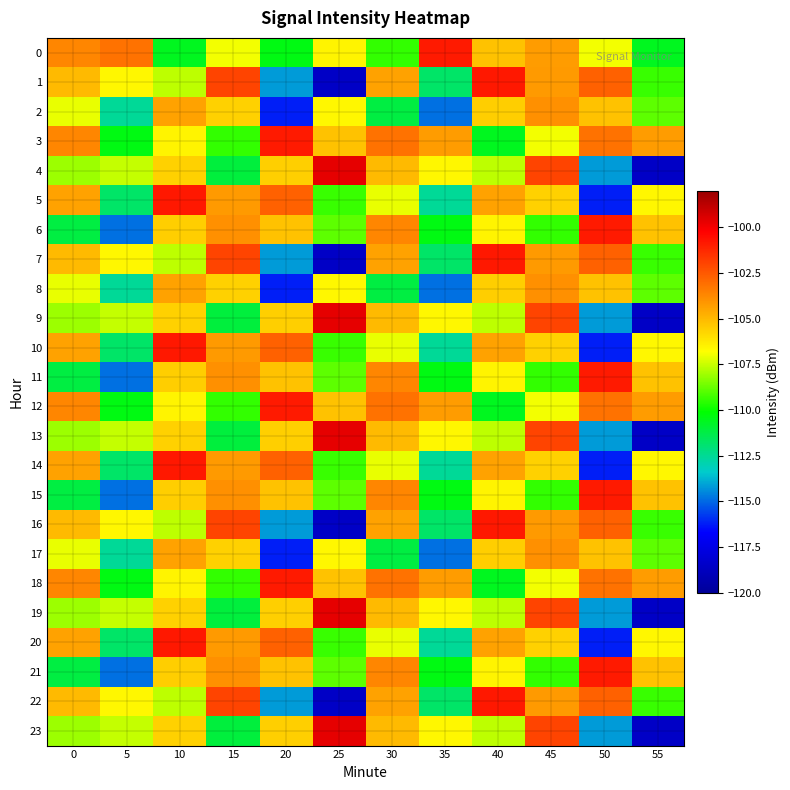

Which category has the lowest value across all series?

25